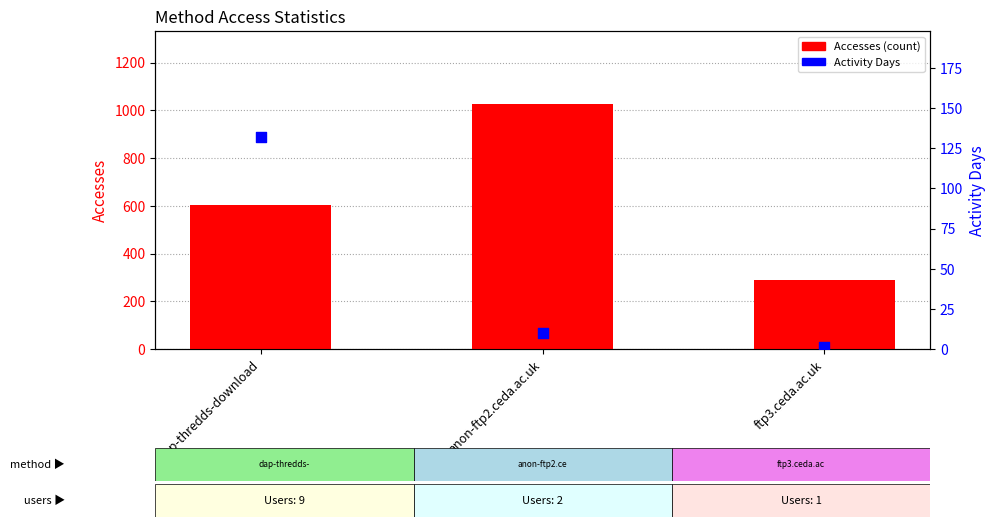

Is the value of Accesses (count) at ftp3.ceda.ac.uk greater than the value of Activity Days at ftp3.ceda.ac.uk?

Yes